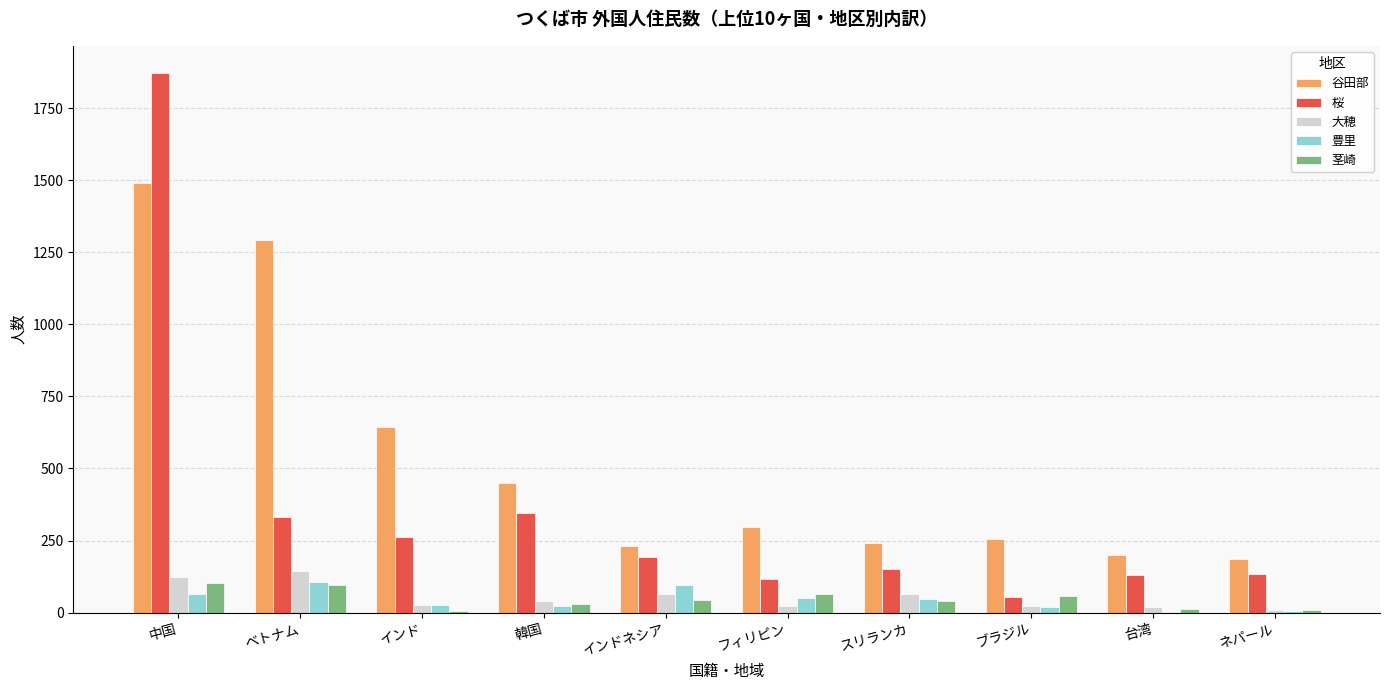

Which label corresponds to the largest value in the chart?

中国